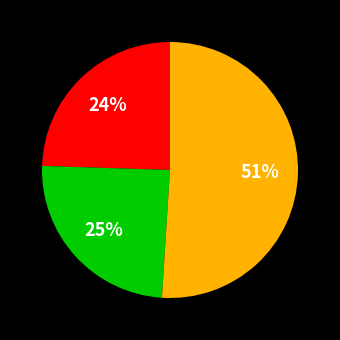

Is there any slice that represents more than half of the pie?

Yes